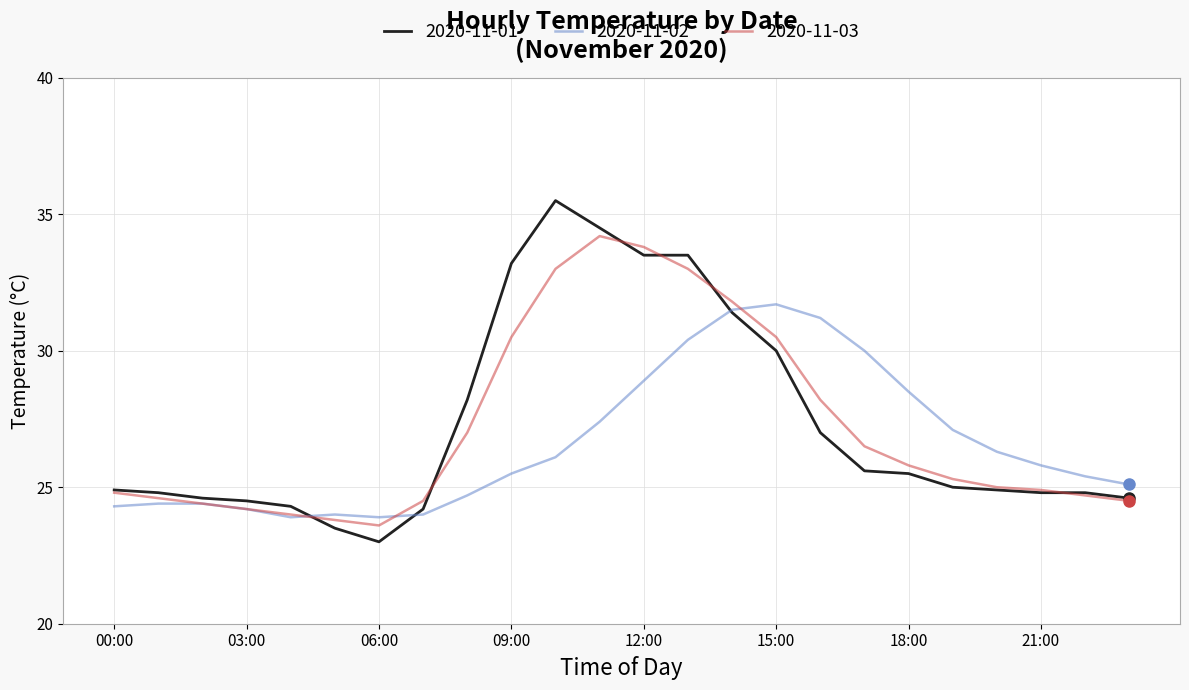

What is the maximum value shown in the chart?

35.5